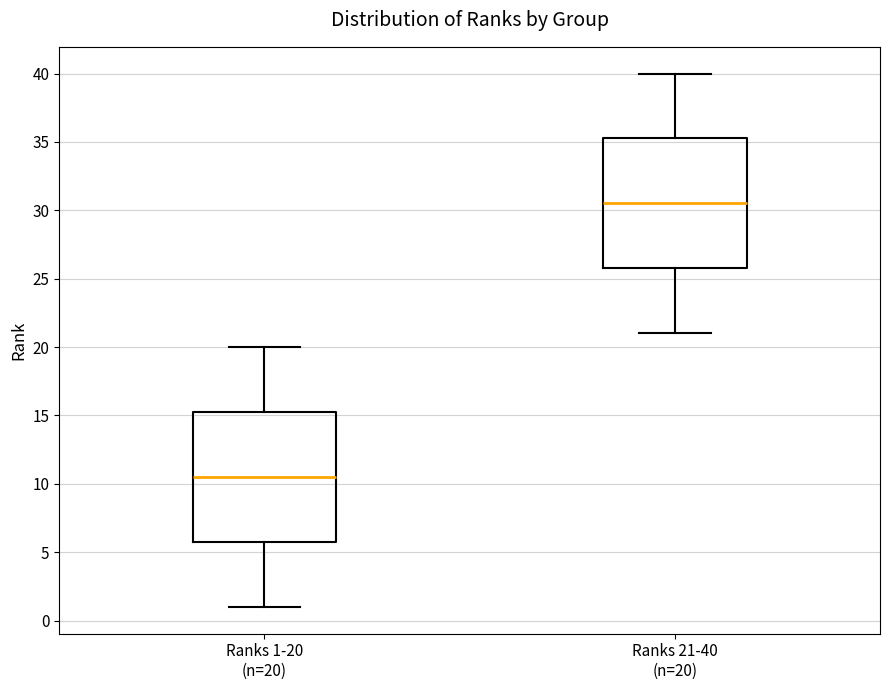

Where does the upper whisker of the box for Ranks 21-40 (n=20) end on the y-axis? The values are not printed on the chart, so give them approximately, as read against the axis.

40.0